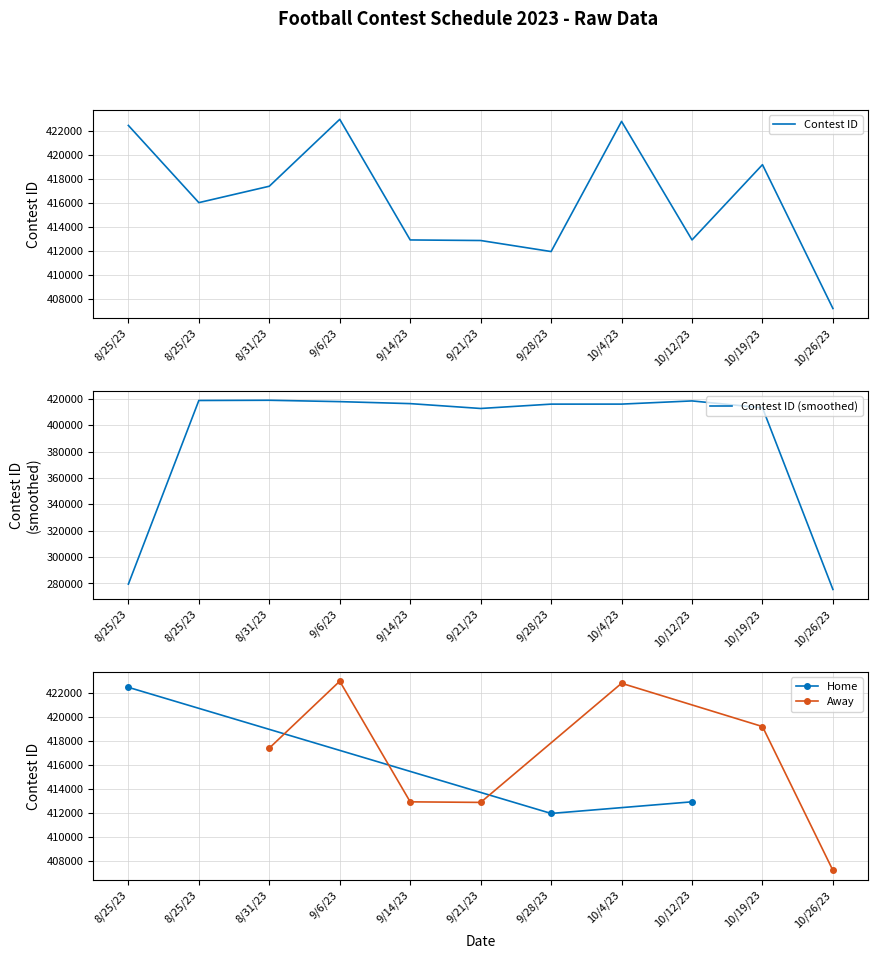

List the labels in order of value, smallest first.

10/26/23, 9/28/23, 9/21/23, 9/14/23, 10/12/23, 8/25/23, 8/31/23, 10/19/23, 8/25/23, 10/4/23, 9/6/23